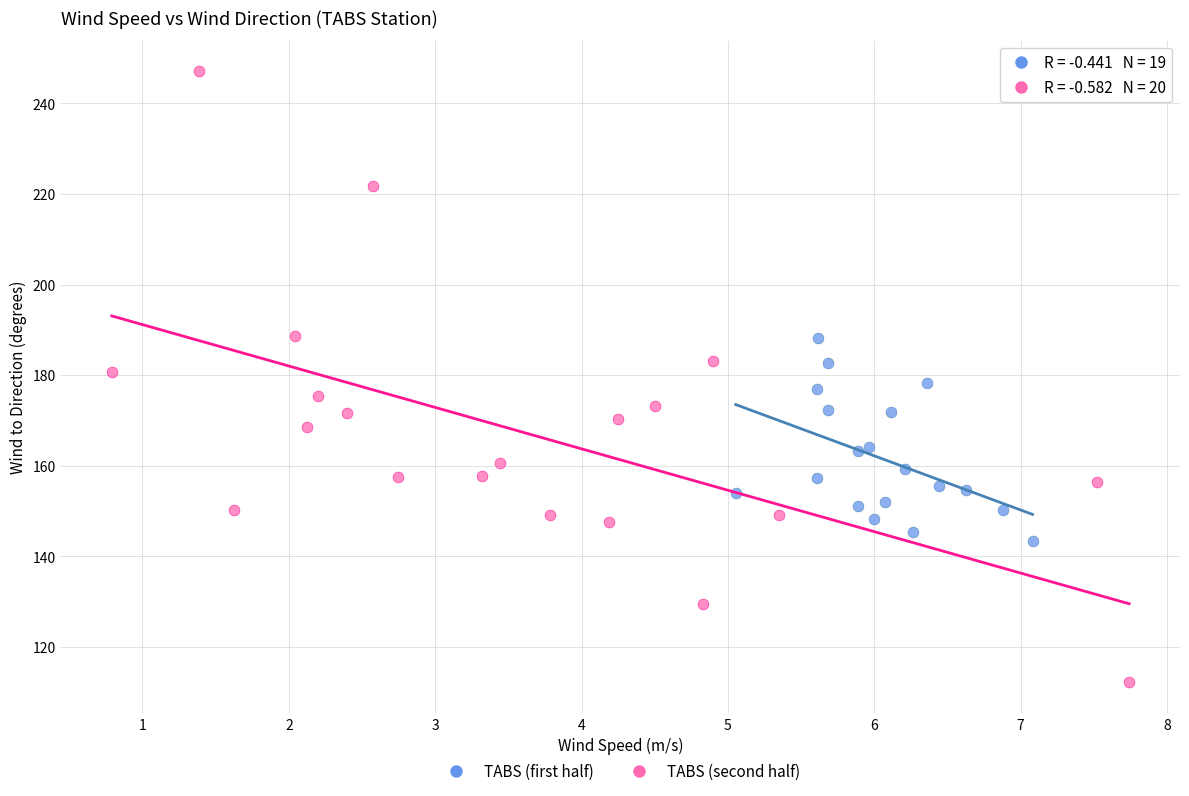

What are all the series names shown in the legend?

TABS (first half), TABS (second half)